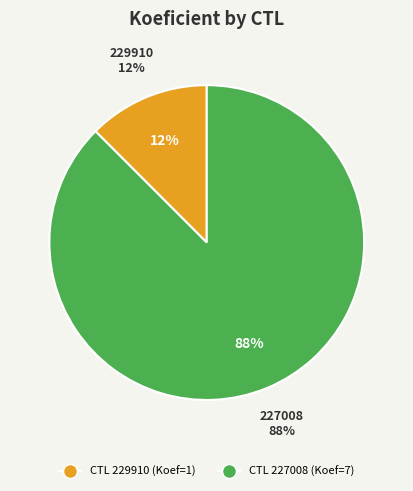

Which category has the smallest portion of the pie?

229910